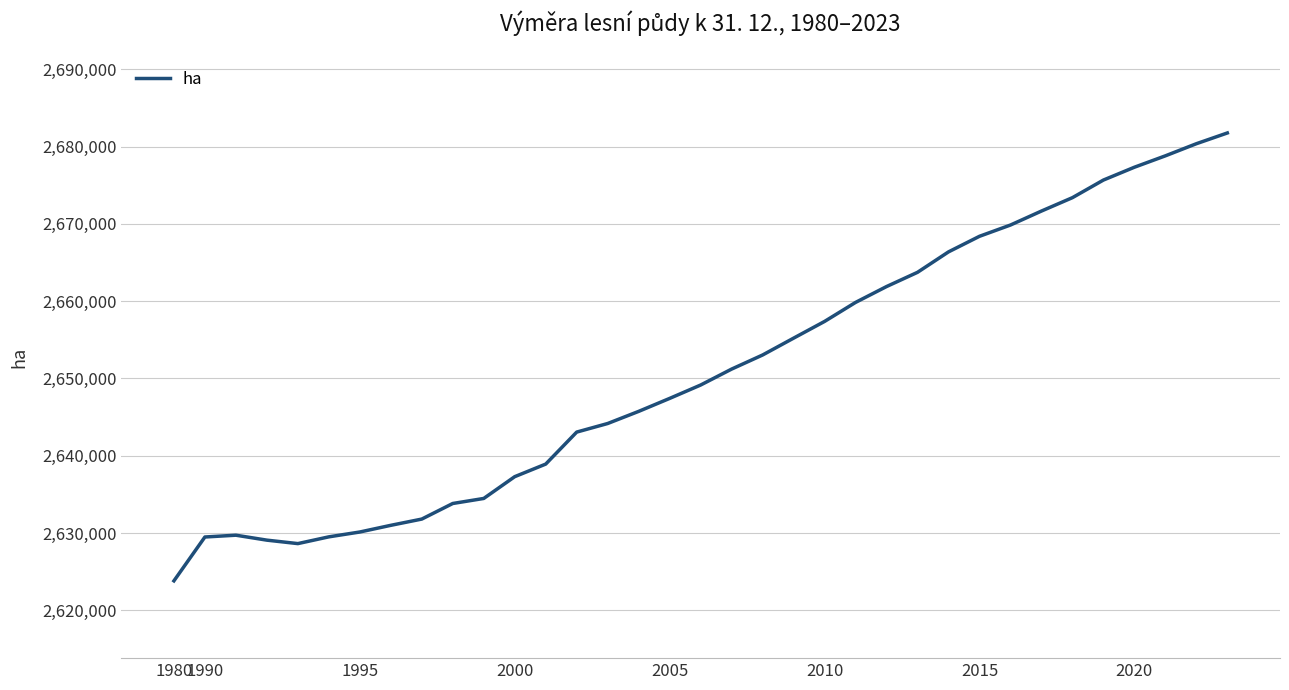

What is the maximum value shown in the chart?

2681763.7